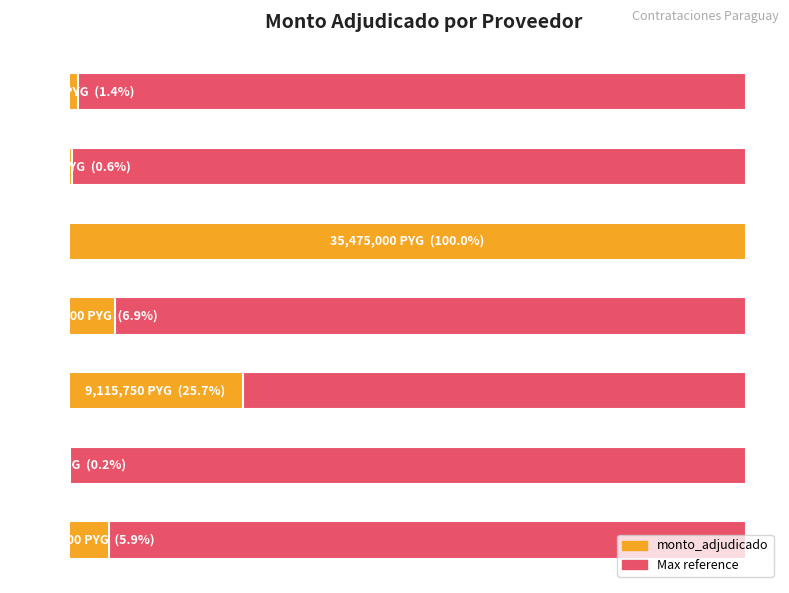

What is the maximum value shown in the chart?

35475000.0